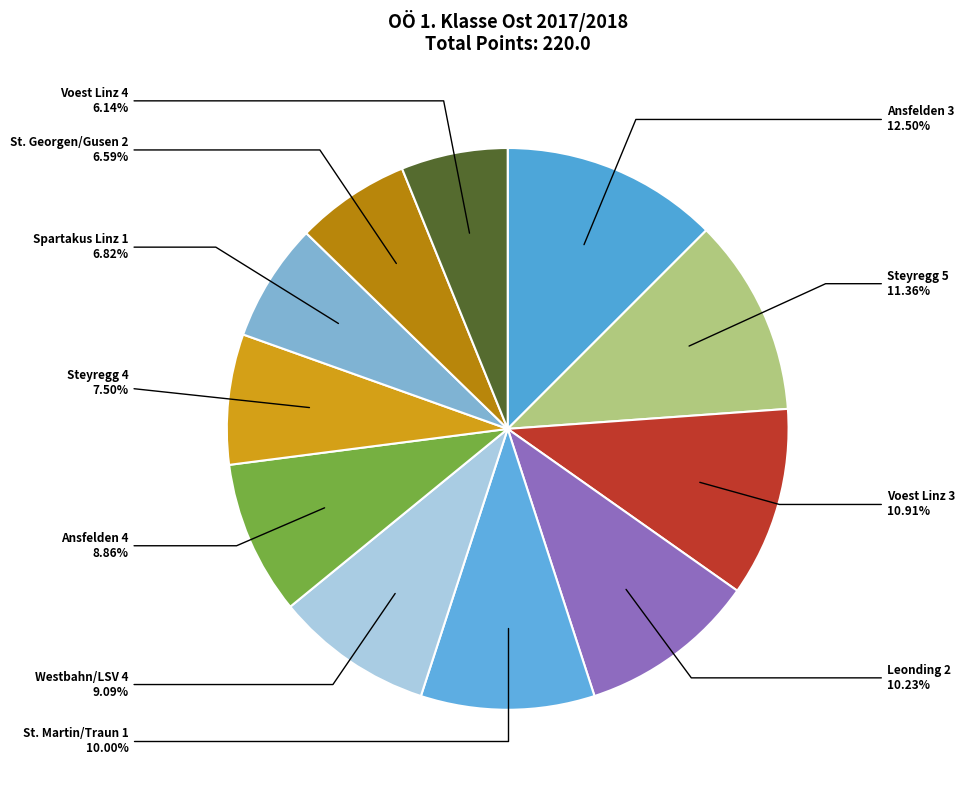

Count the number of slices in the pie.

11